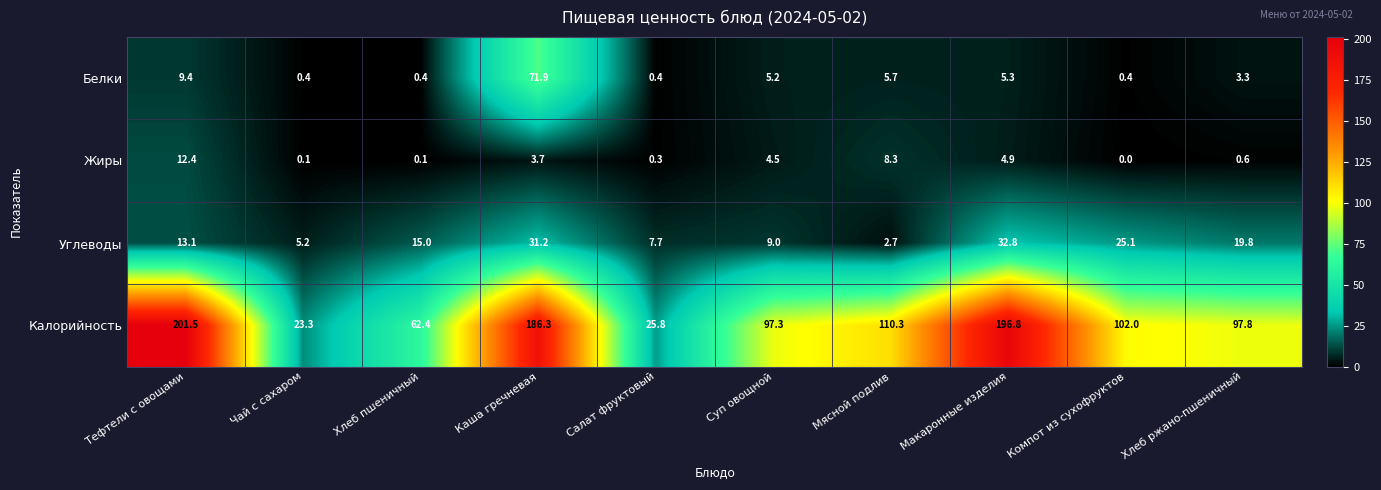

What is the sum of all Жиры values?

34.9